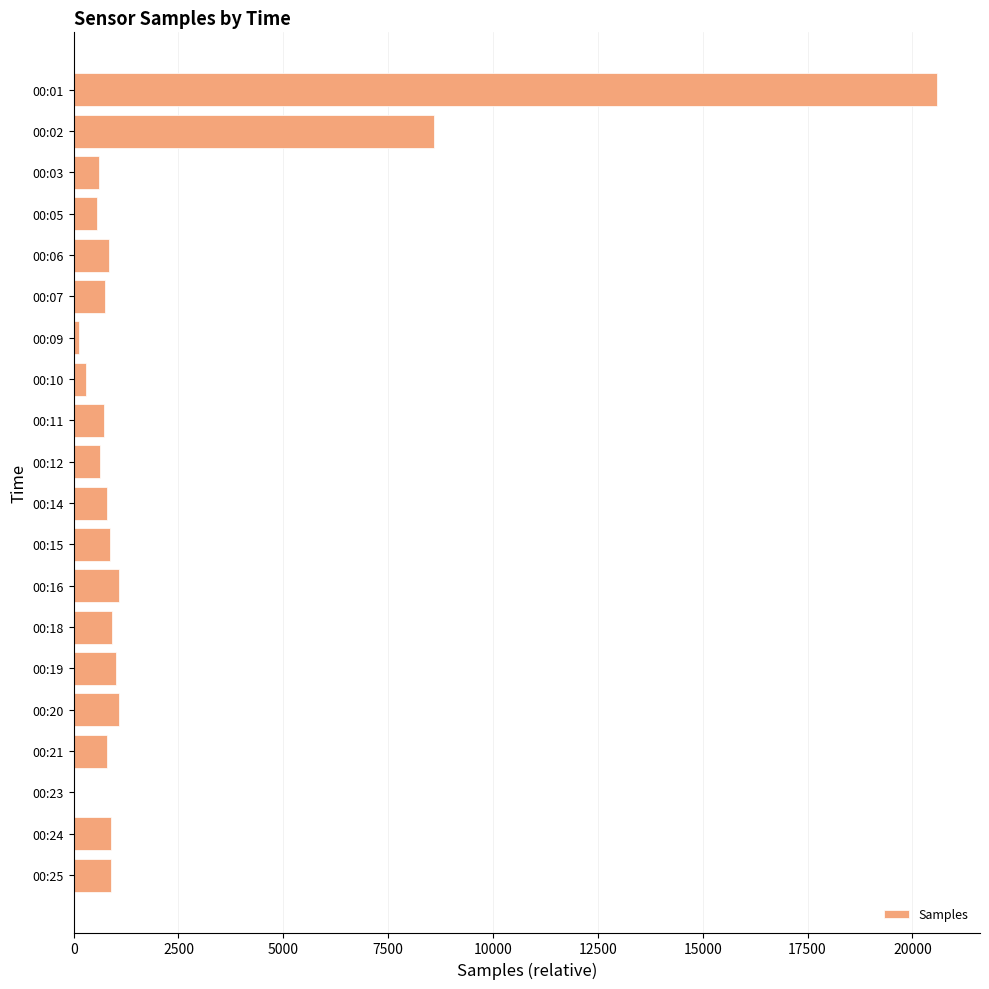

Is it true that the value at 00:16 is 1086?

True